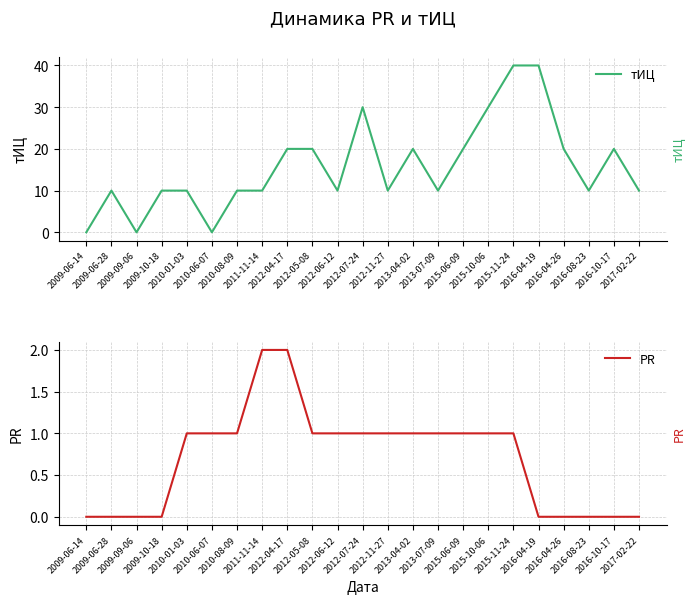

At how many categories does at least one series exceed 15?

10